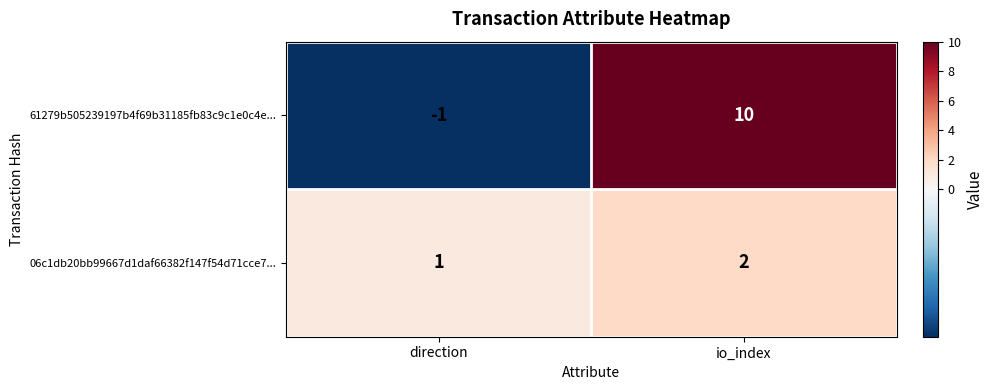

What is the maximum value shown in the chart?

10